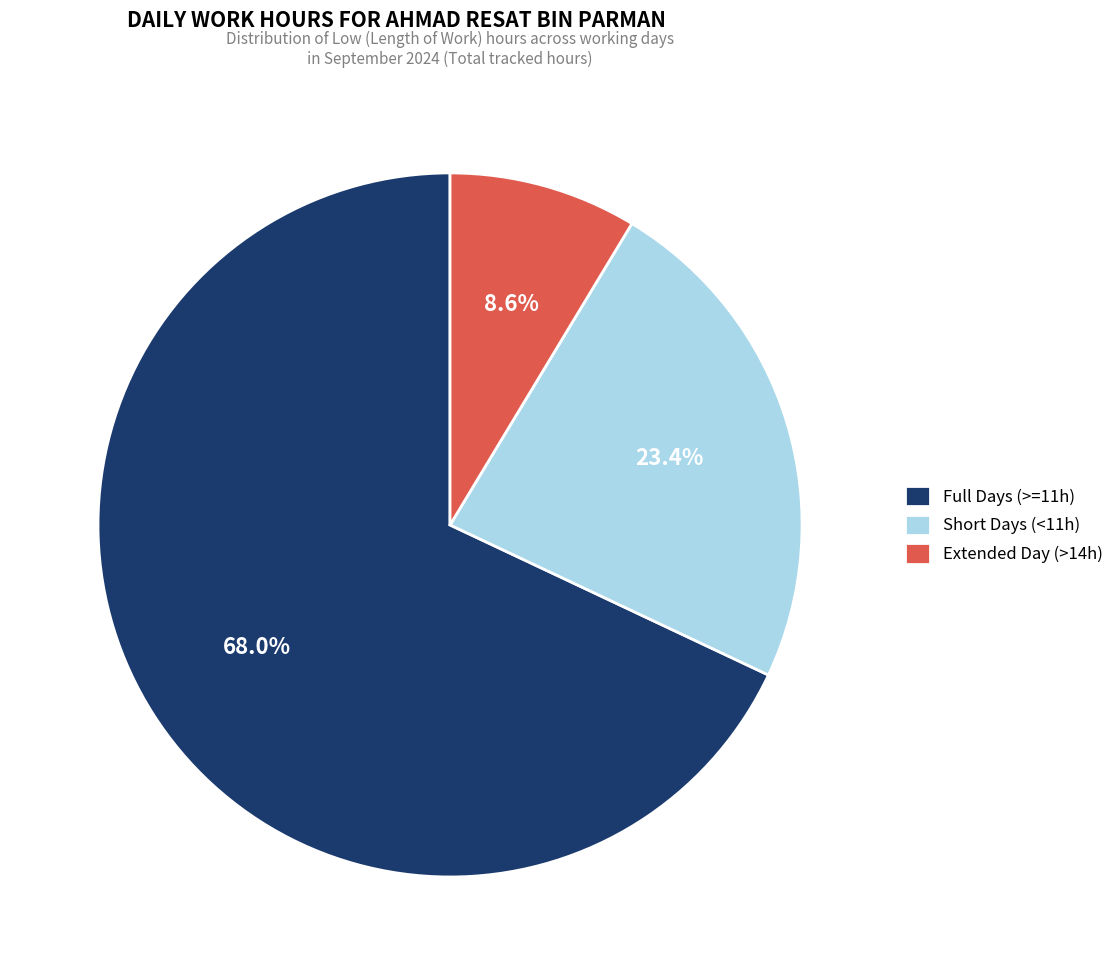

Which slice represents more than half of the pie?

Full Days (>=11h)